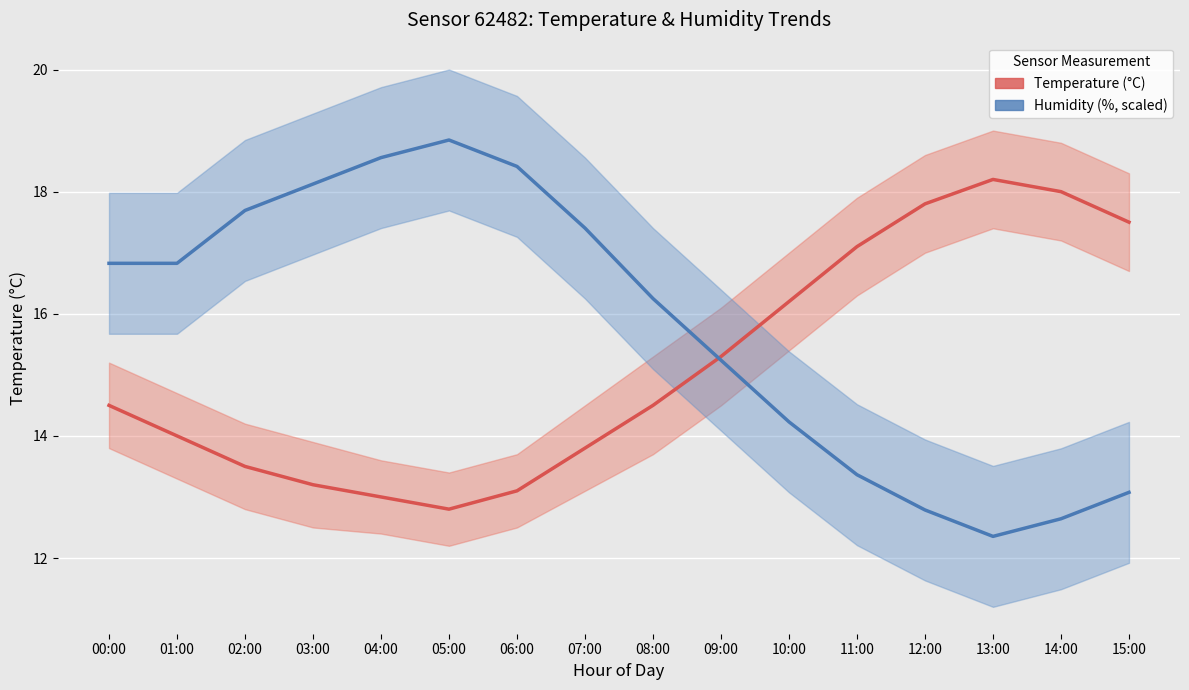

What is the label of the 4th point from the left?

03:00